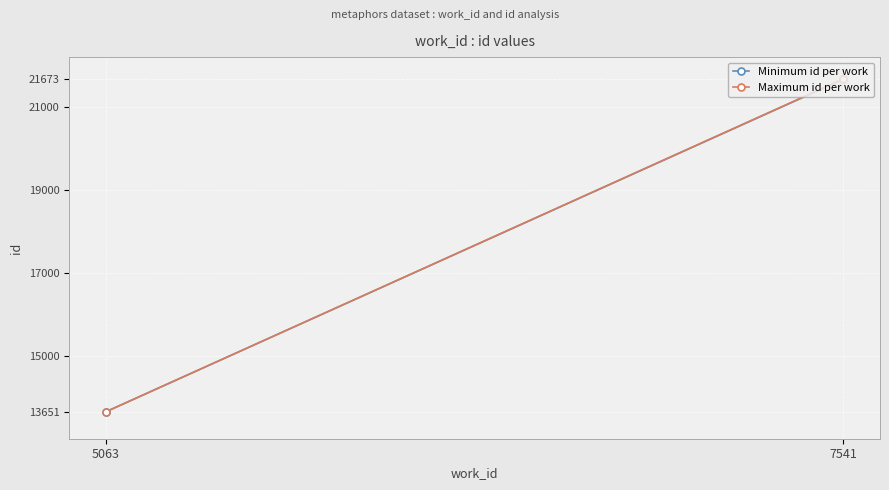

The value of Minimum id per work at 5063 is 13651. True or false?

True